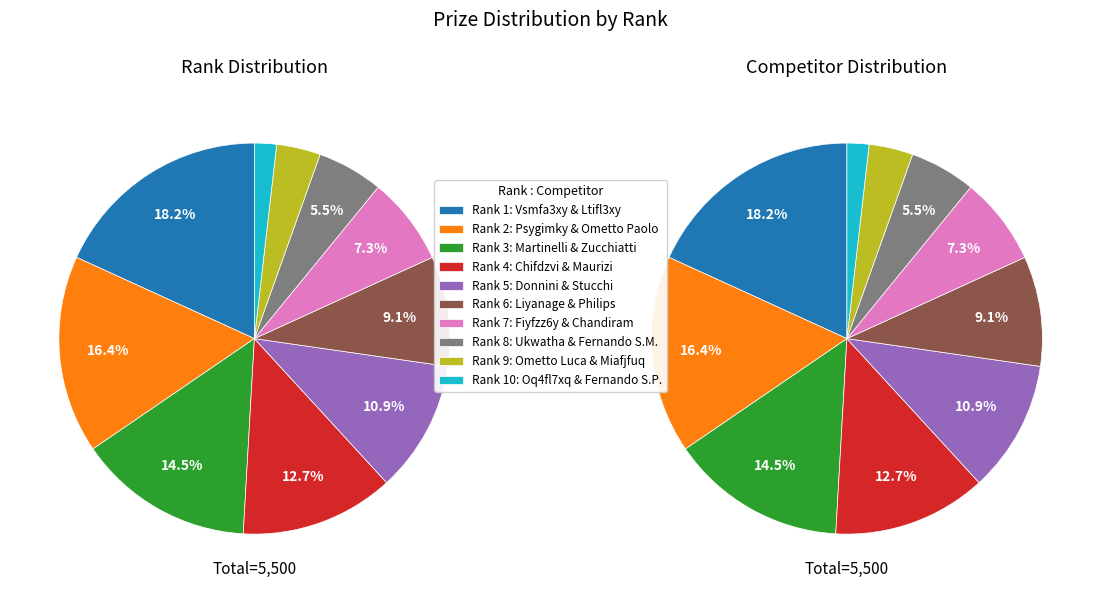

Is there a majority slice in this chart?

No